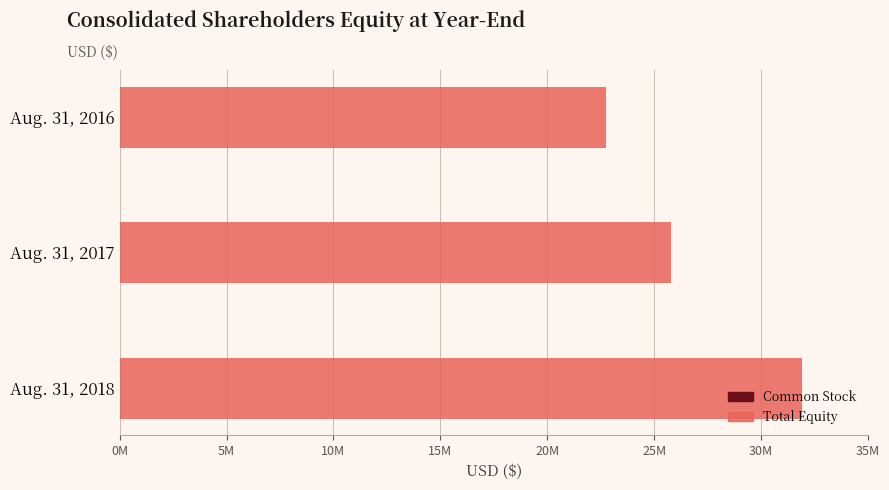

Does the chart contain stacked bars?

No